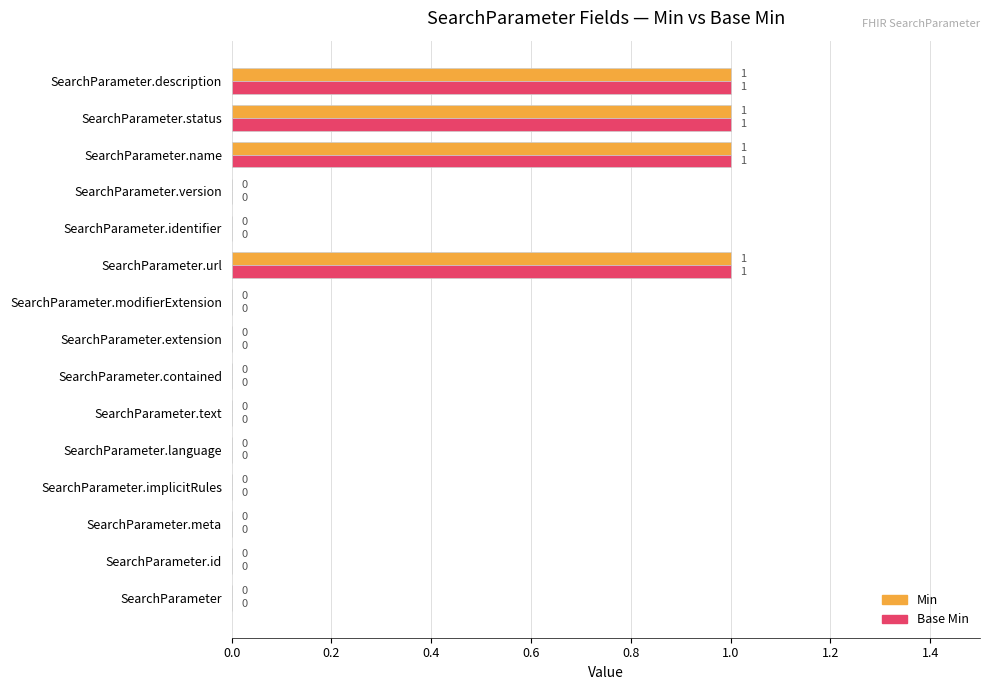

What is the sum of all Min values?

4